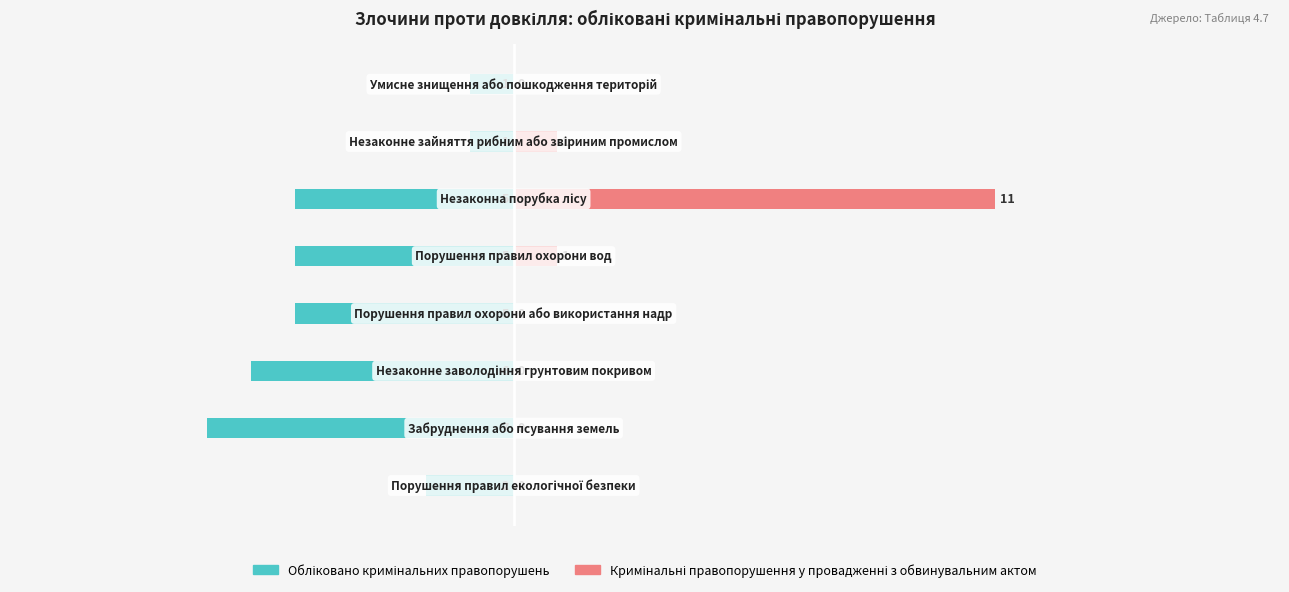

What is the value of the Обліковано кримінальних правопорушень bar at the 3rd from the left?

-6